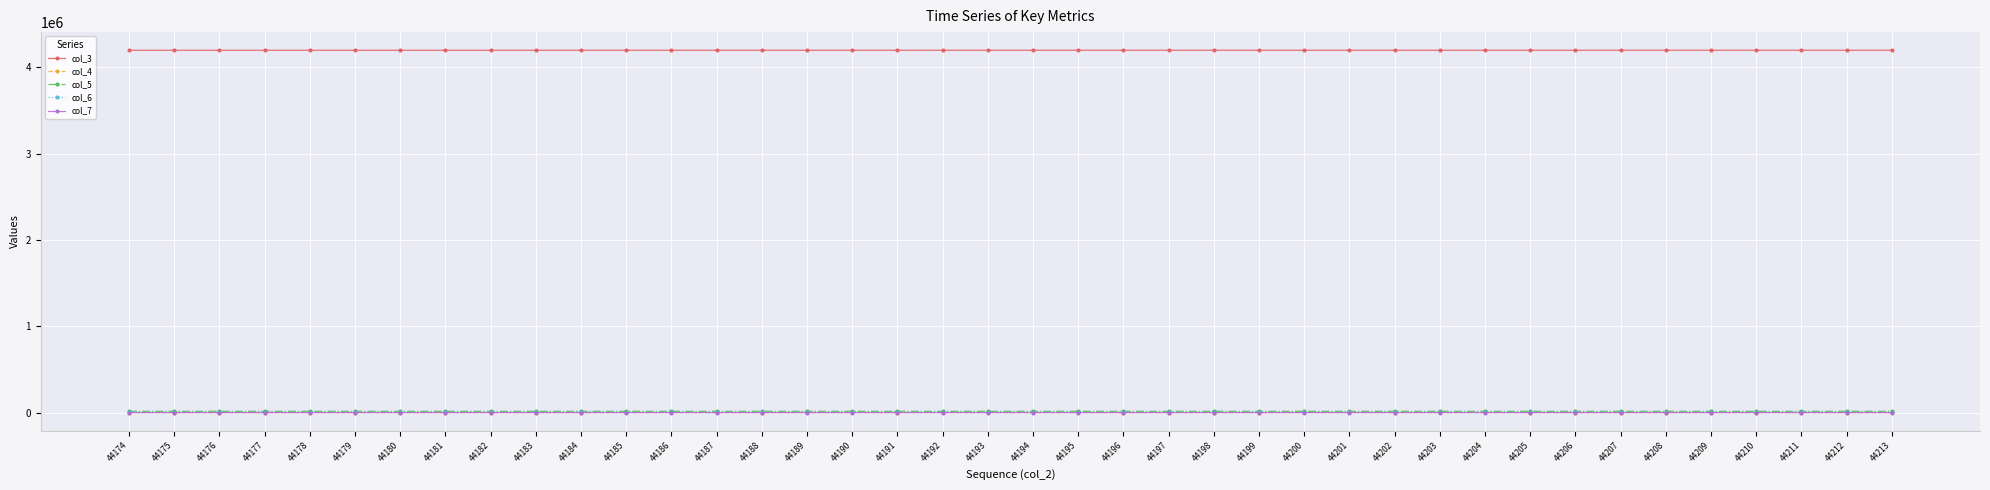

Is the value of col_6 at 44200 greater than the value of col_3 at 44203?

No